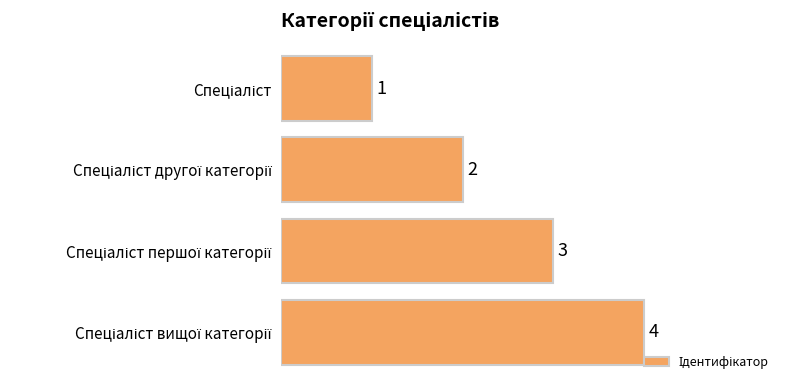

What is the greatest value displayed?

4